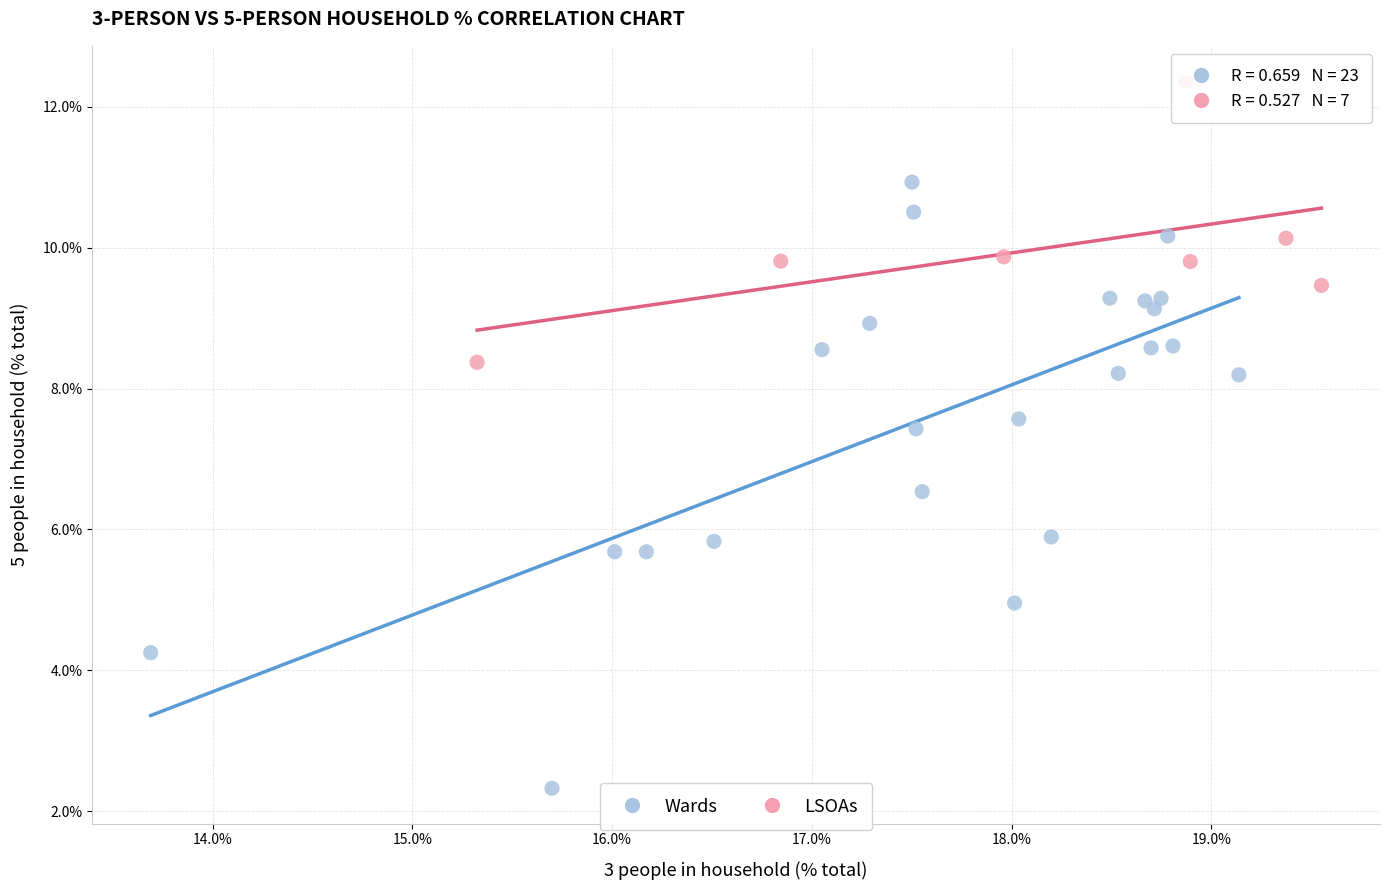

Which series reaches the minimum Y coordinate?

Wards